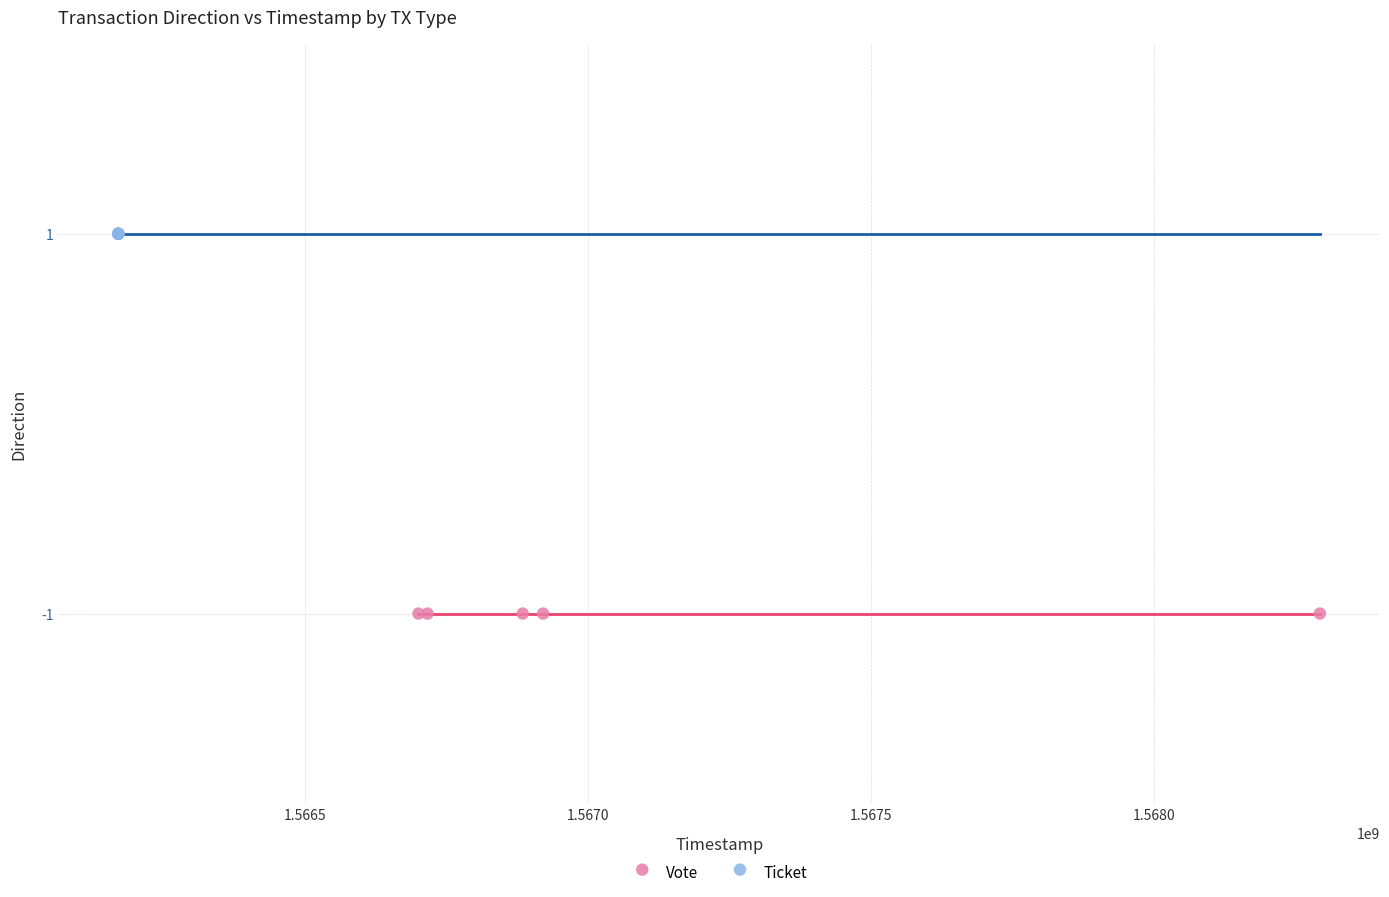

Which series reaches the maximum Y coordinate?

Ticket